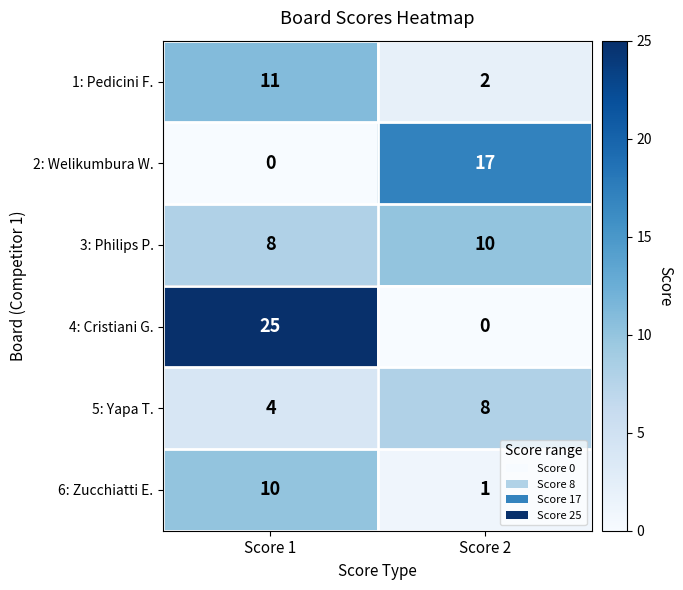

Rank the series at Score 2 from highest to lowest value.

2: Welikumbura W., 3: Philips P., 5: Yapa T., 1: Pedicini F., 6: Zucchiatti E., 4: Cristiani G.